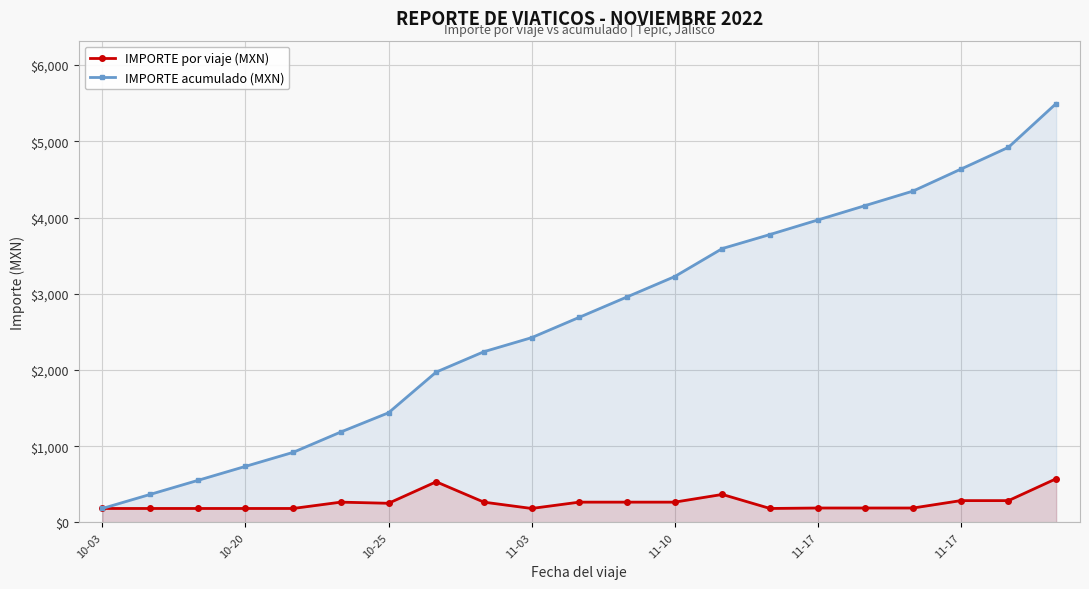

List the series in order of their peak value, highest first.

IMPORTE acumulado (MXN), IMPORTE por viaje (MXN)